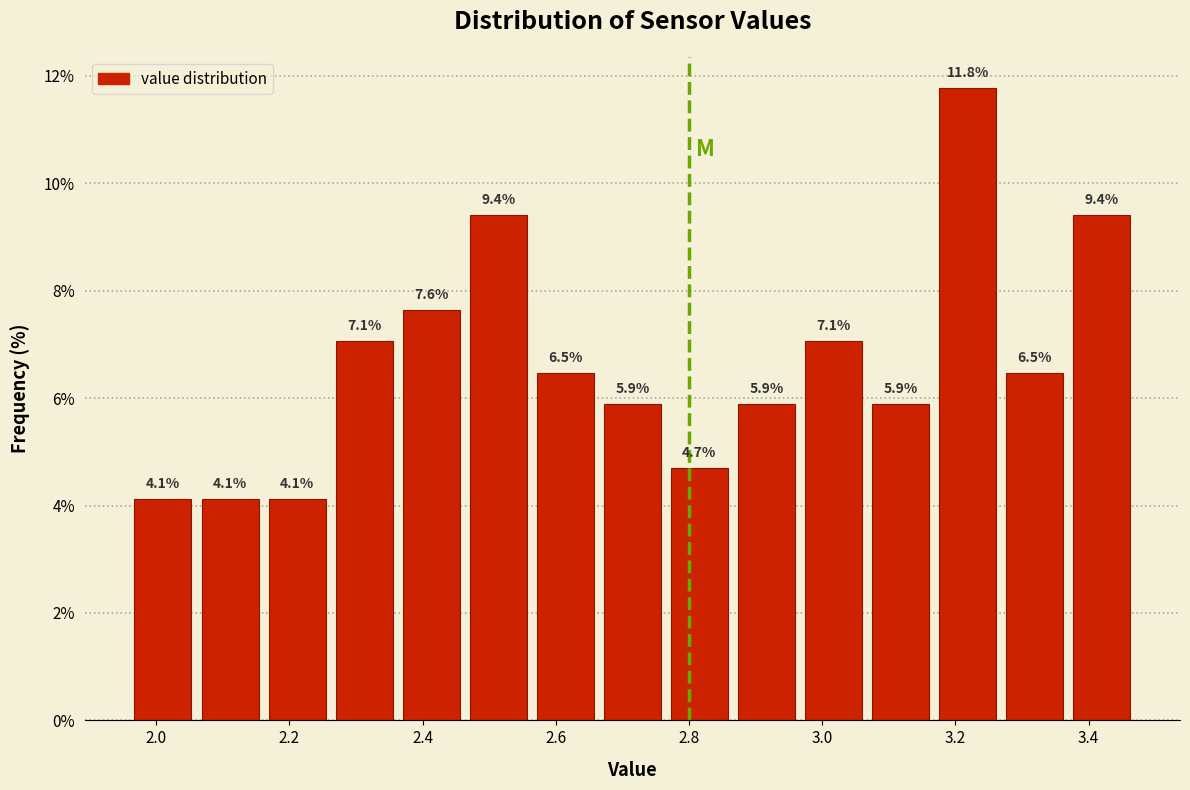

Reading left to right, list every bar in this chart as the range it spans on the x-axis followed by its height. The bar edges are not printed on the chart, so give them approximately, as read against the axis.

1.96 to 2.06: 4.1
2.06 to 2.16: 4.1
2.16 to 2.26: 4.1
2.26 to 2.36: 7.1
2.36 to 2.46: 7.6
2.46 to 2.56: 9.4
2.56 to 2.66: 6.5
2.66 to 2.76: 5.9
2.76 to 2.86: 4.7
2.86 to 2.96: 5.9
2.96 to 3.06: 7.1
3.06 to 3.16: 5.9
3.16 to 3.26: 11.8
3.26 to 3.36: 6.5
3.36 to 3.48: 9.4